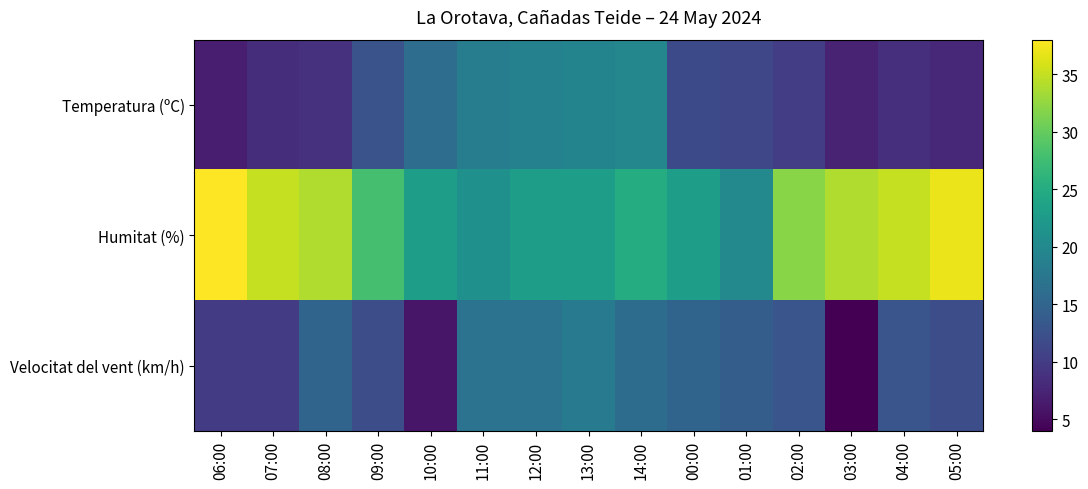

At 06:00, list the series in order from smallest to largest.

Temperatura (ºC), Velocitat del vent (km/h), Humitat (%)